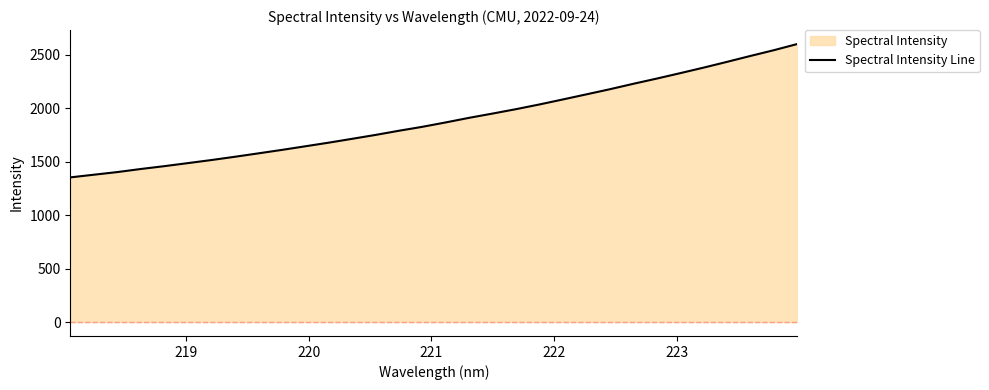

What is the difference between the maximum and minimum values?

1247.6